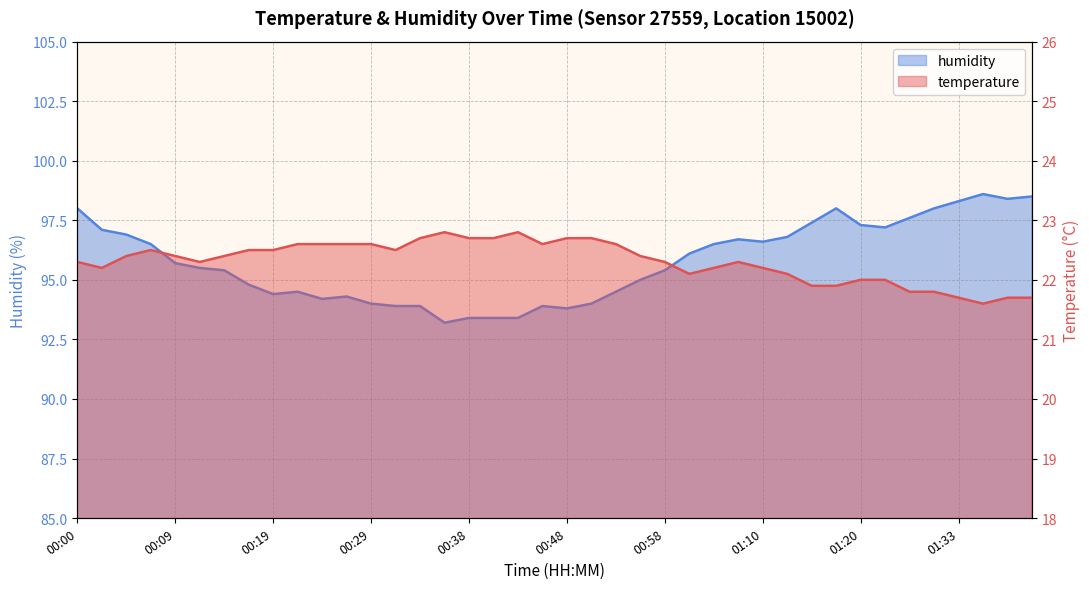

True or false: temperature has a value of 34.7 at 01:31.

False